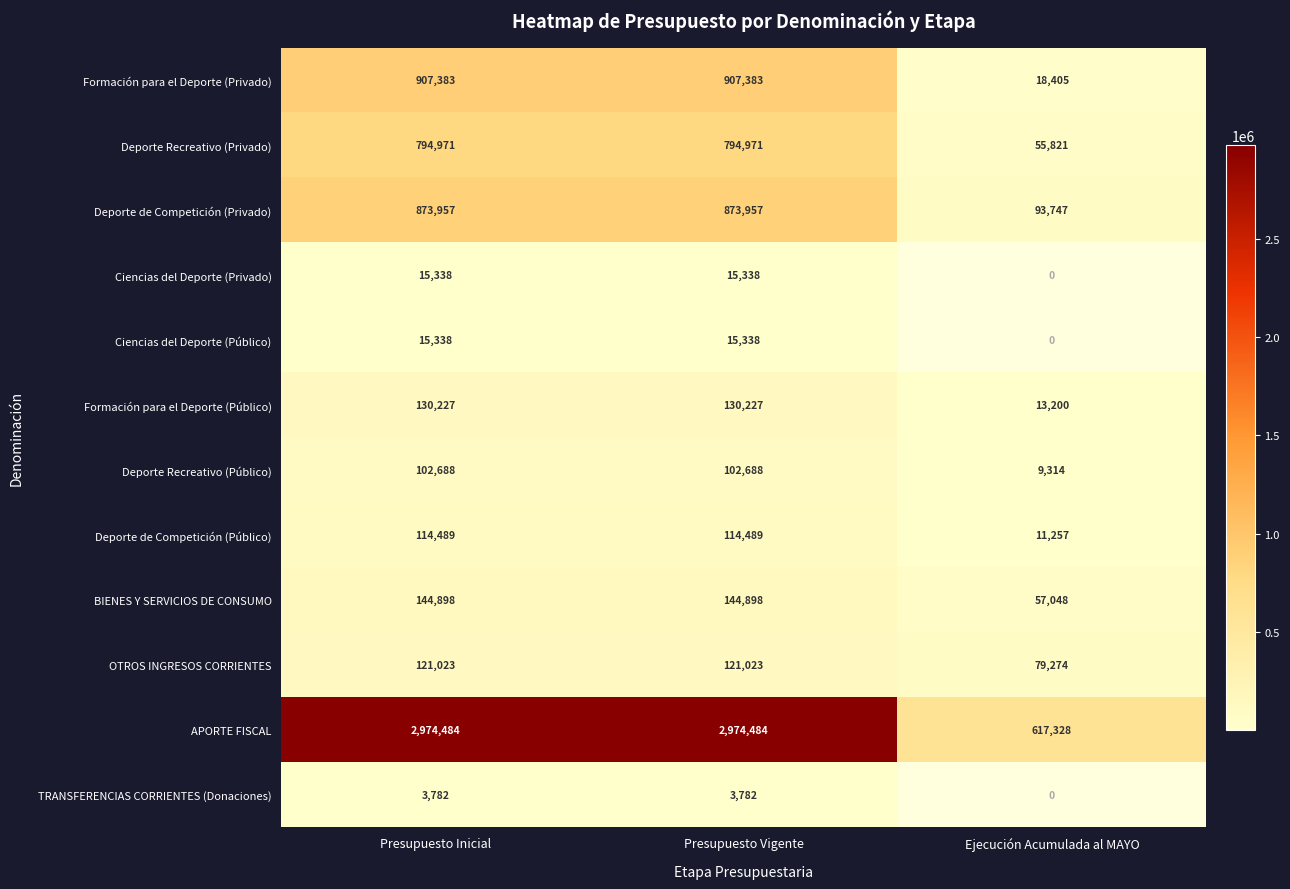

True or false: Deporte Recreativo (Público) has a value of 65957 at Presupuesto Inicial.

False